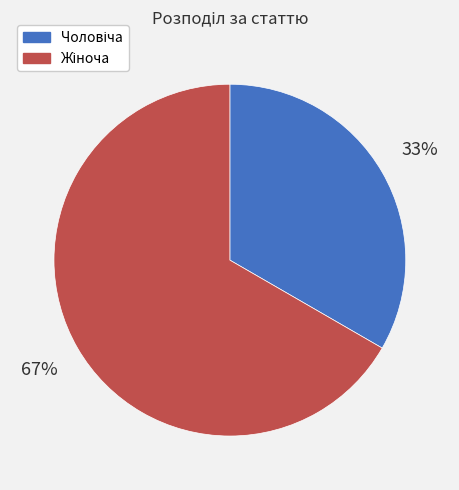

Does any single category account for the majority?

Yes